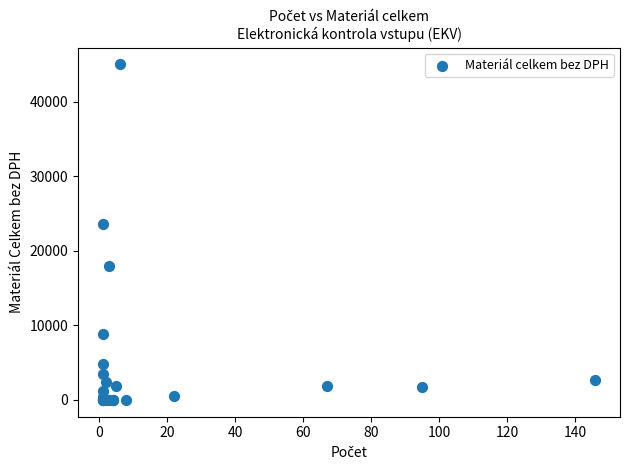

What Y value in the scatter plot is closest to 22500?

23587.0